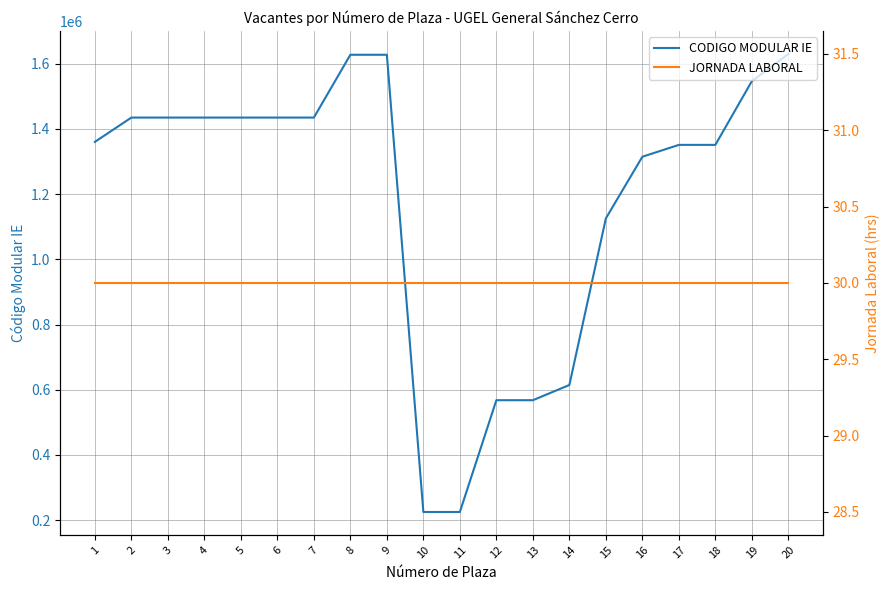

The JORNADA LABORAL series shows 30 at 1. True or false?

True